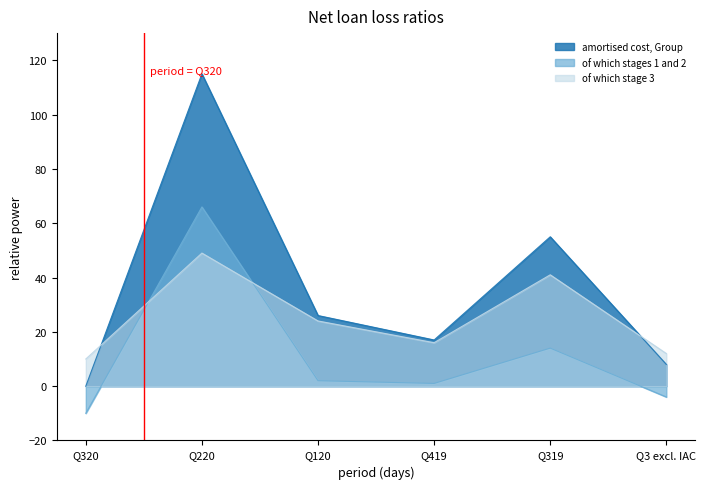

Does the chart have visible grid lines?

No